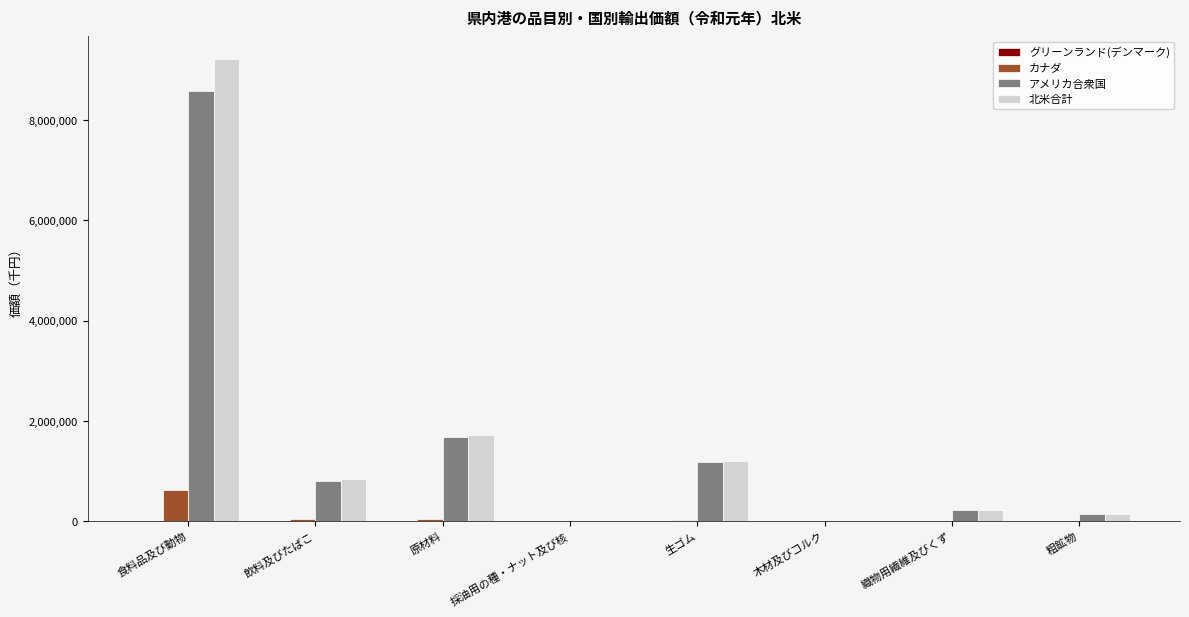

Are the bars horizontal?

No